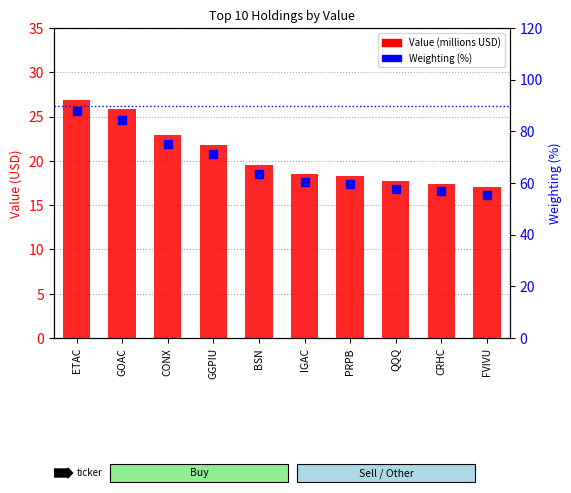

What are all the series names shown in the legend?

Value (millions USD), Weighting (%)